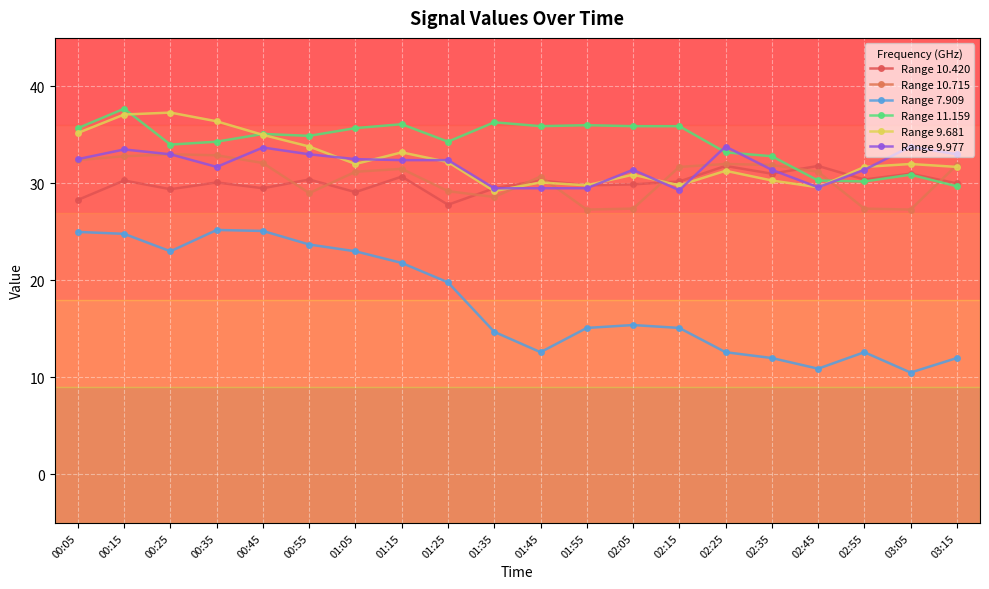

Which series has the largest total across all categories?

Range 11.159